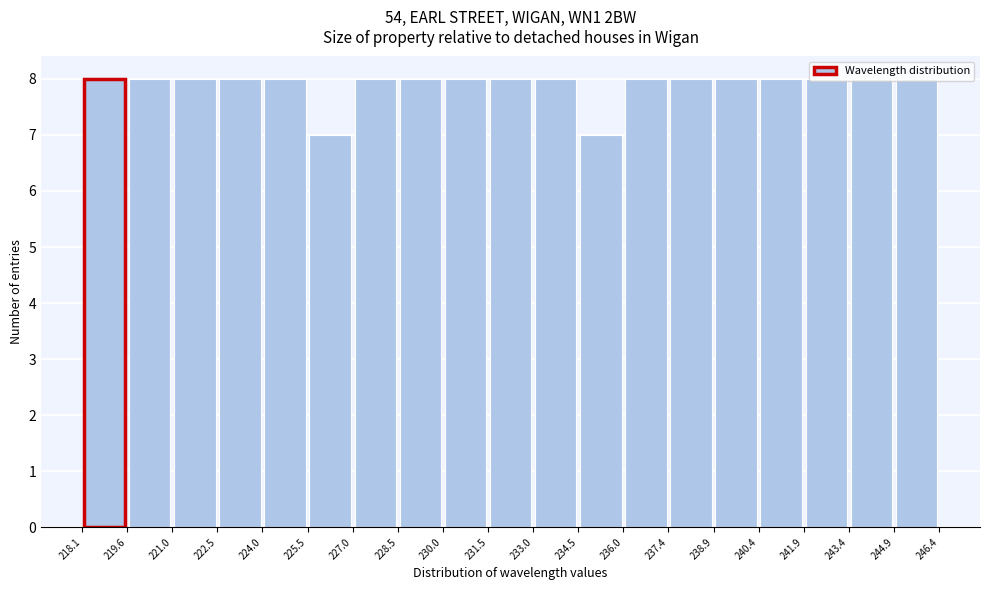

What is the height of the bar covering 238.9 to 240.4 on the x-axis? The values are not printed on the chart, so give them approximately, as read against the axis.

8